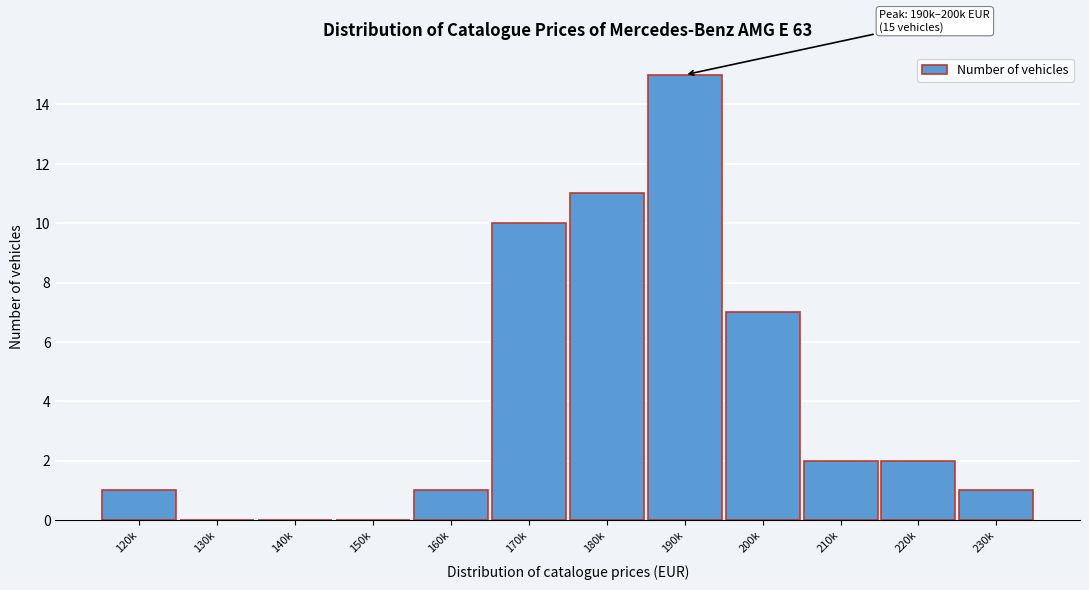

What is the sum of all values?

50